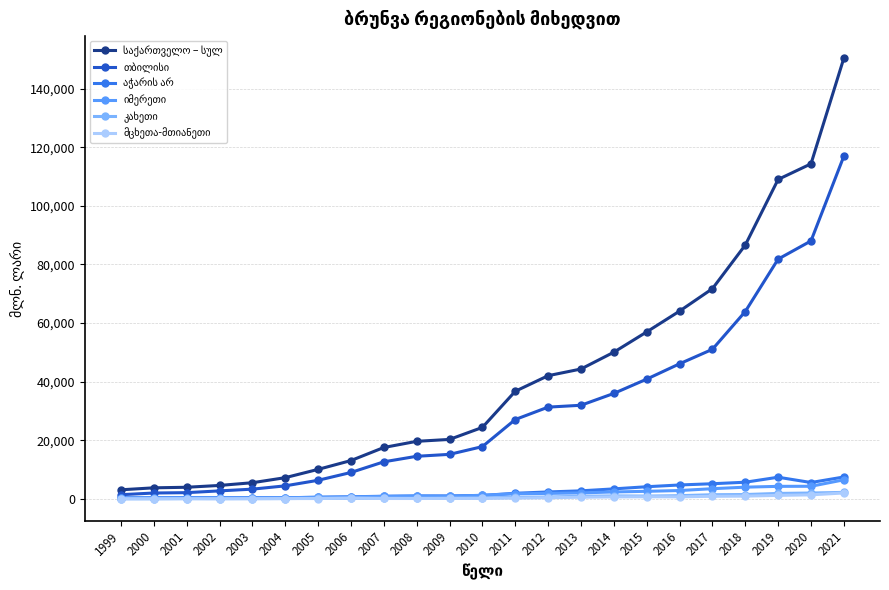

At which category is the sum across all series the highest?

2021